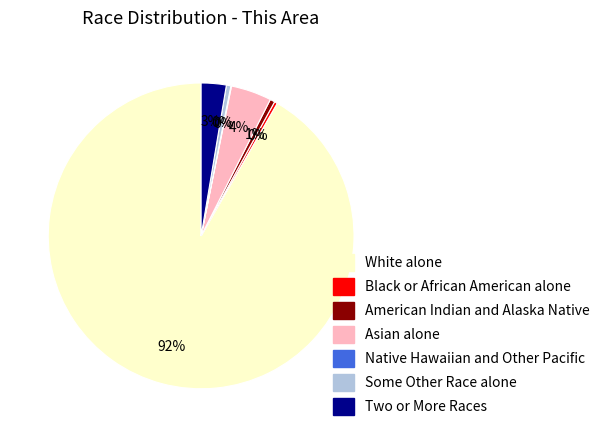

True or false: Two or More Races accounts for 16% of the total.

False